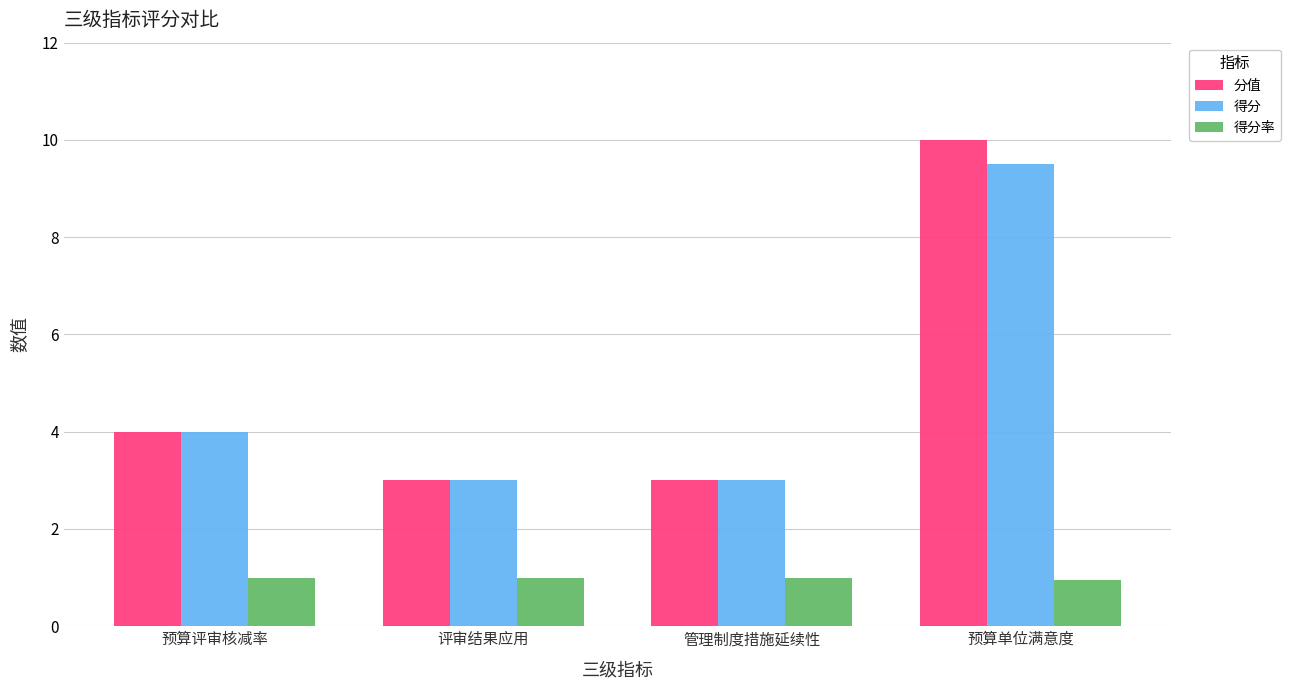

What is the difference between the 得分 values at 管理制度措施延续性 and 预算单位满意度?

6.5